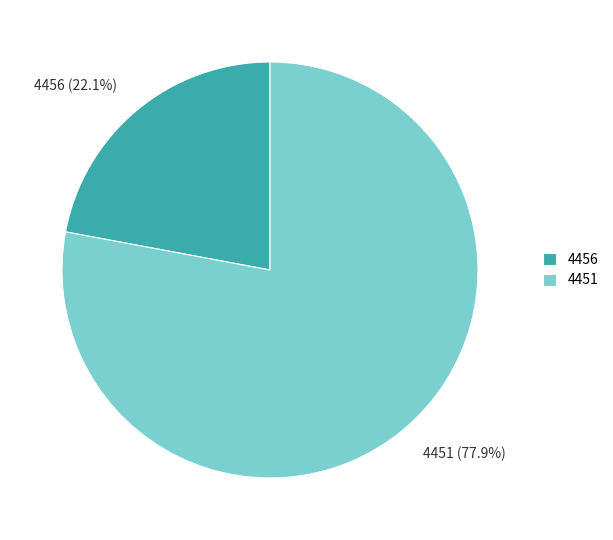

To the nearest percent, what portion does 4456 represent?

22%